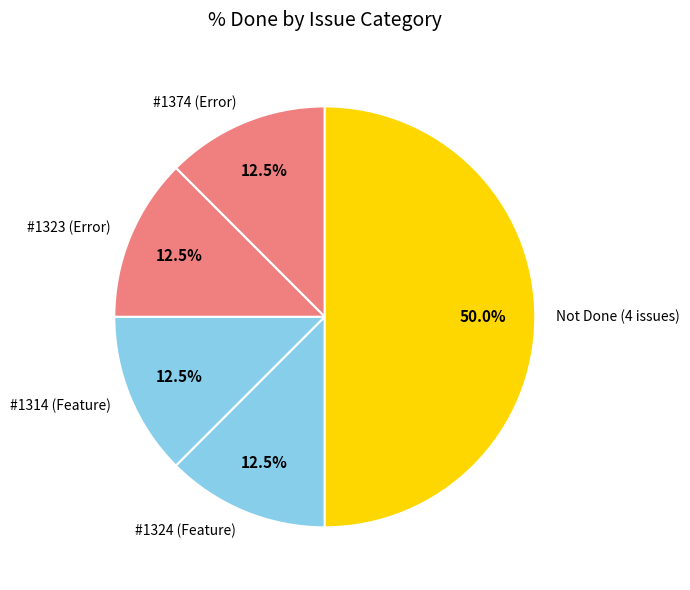

How many segments does this pie chart have?

5